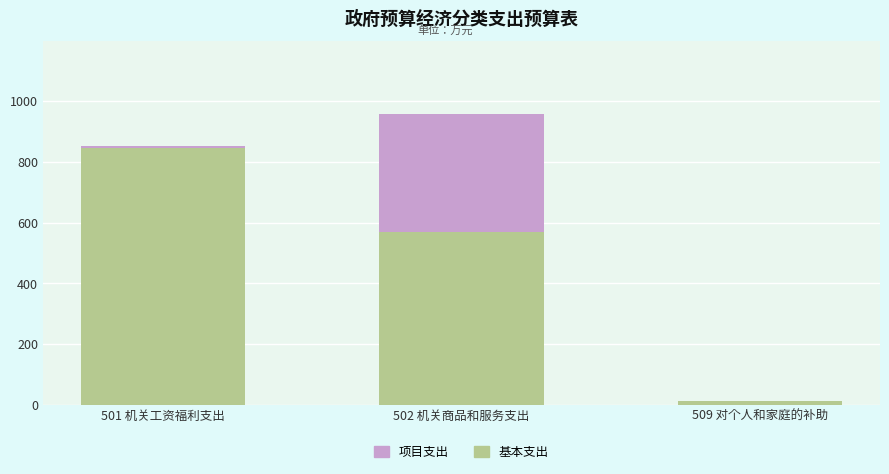

Reading right to left, transcribe the values for 基本支出.

509 对个人和家庭的补助=13.8	502 机关商品和服务支出=569.0	501 机关工资福利支出=847.0